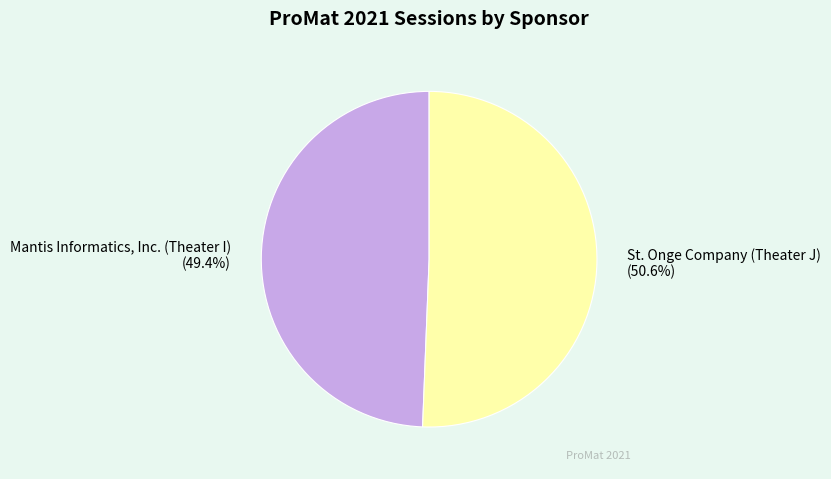

How many segments does this pie chart have?

2